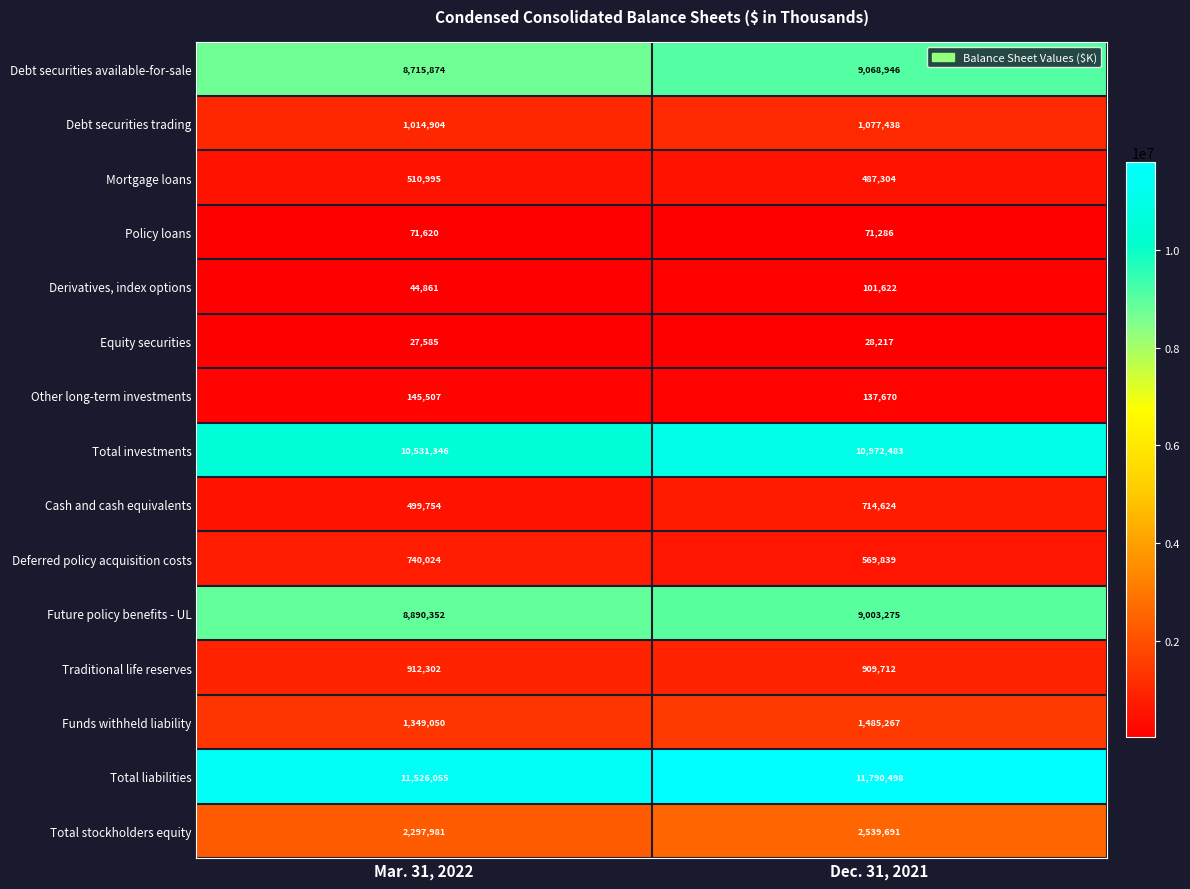

What is the difference between the maximum and minimum values in the Other long-term investments series?

7837